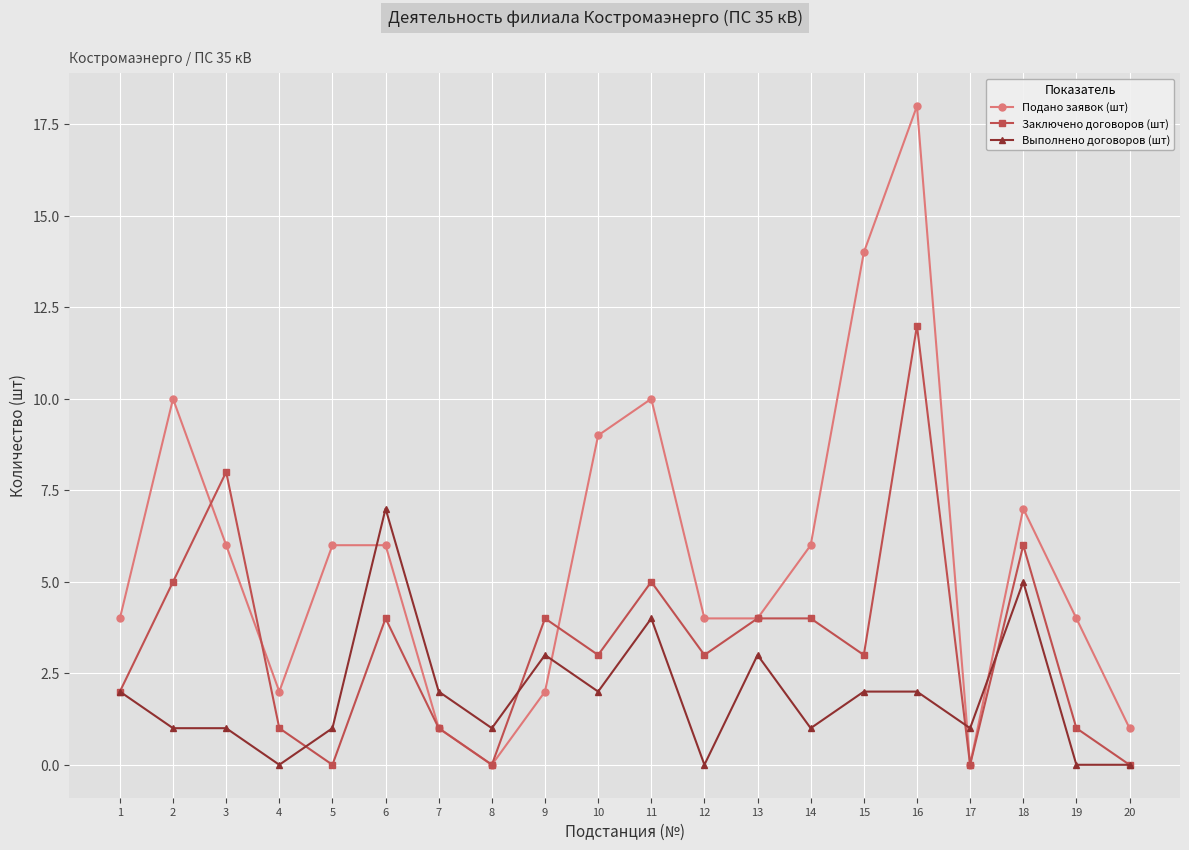

True or false: Выполнено договоров (шт) and Подано заявок (шт) intersect in this chart.

True